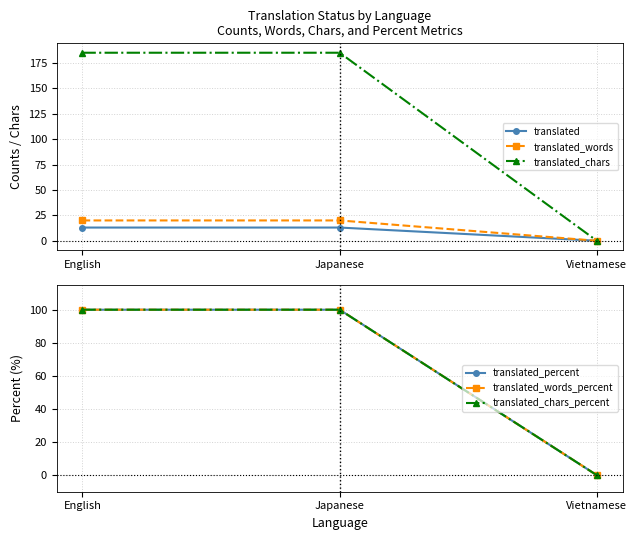

Which series has the largest total across all categories?

translated_chars